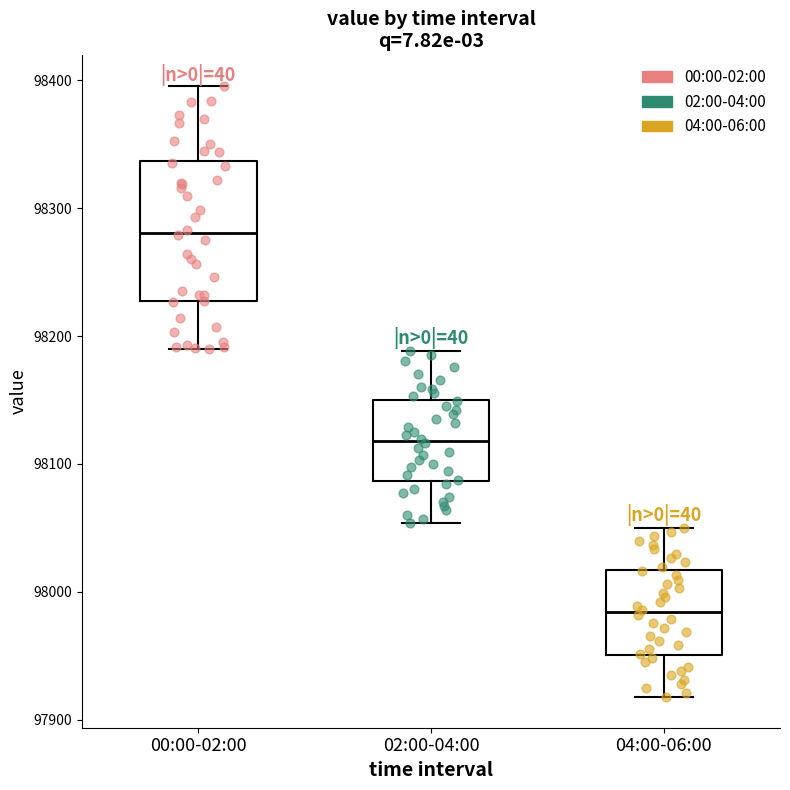

Reading left to right, transcribe this box plot: for each box, give where its median line is, the range the box spans, and where its two whiskers end, as read against the y-axis. The values are not printed on the chart, so give them approximately, as read against the axis.

00:00-02:00: median 98280, box 98230 to 98340, whiskers 98190 to 98400
02:00-04:00: median 98120, box 98090 to 98150, whiskers 98050 to 98190
04:00-06:00: median 97980, box 97950 to 98020, whiskers 97920 to 98050